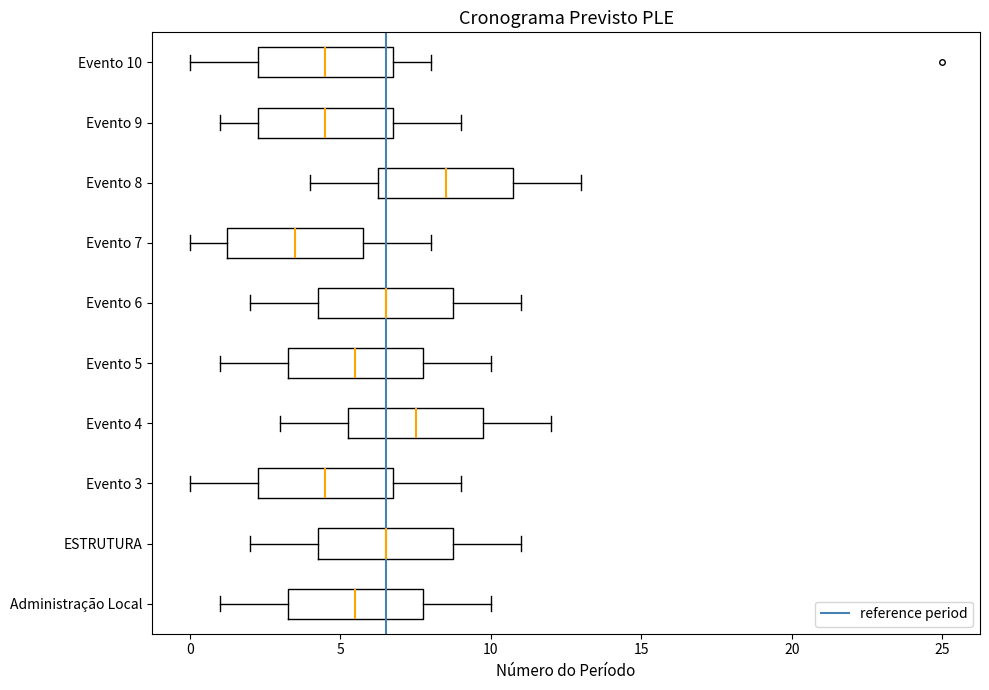

Reading bottom to top, transcribe this box plot: for each box, give where its median line is, the range the box spans, and where its two whiskers end, as read against the x-axis. The values are not printed on the chart, so give them approximately, as read against the axis.

Administração Local: median 5.5, box 3.5 to 8.0, whiskers 1.0 to 10.0
ESTRUTURA: median 6.5, box 4.5 to 9.0, whiskers 2.0 to 11.0
Evento 3: median 4.5, box 2.5 to 7.0, whiskers 0.0 to 9.0
Evento 4: median 7.5, box 5.5 to 10.0, whiskers 3.0 to 12.0
Evento 5: median 5.5, box 3.5 to 8.0, whiskers 1.0 to 10.0
Evento 6: median 6.5, box 4.5 to 9.0, whiskers 2.0 to 11.0
Evento 7: median 3.5, box 1.5 to 6.0, whiskers 0.0 to 8.0
Evento 8: median 8.5, box 6.5 to 11.0, whiskers 4.0 to 13.0
Evento 9: median 4.5, box 2.5 to 7.0, whiskers 1.0 to 9.0
Evento 10: median 4.5, box 2.5 to 7.0, whiskers 0.0 to 8.0